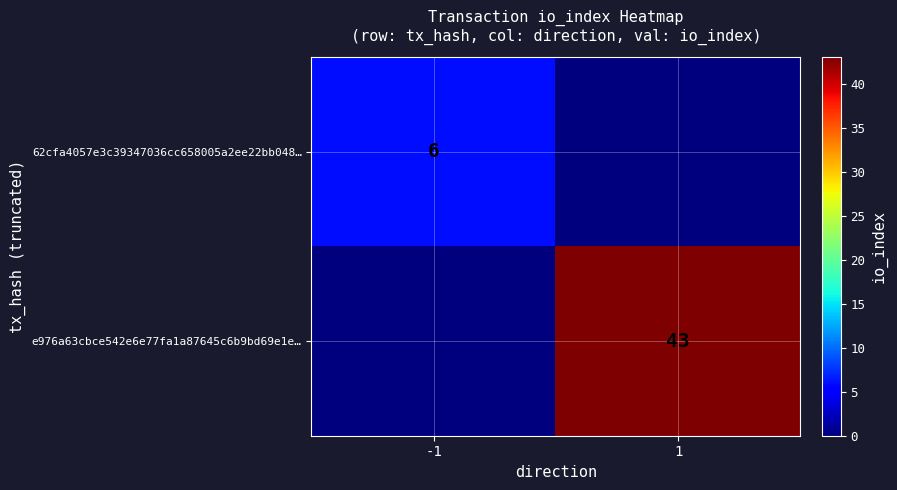

The 62cfa4057e3c39347036cc658005a2ee22bb048… series shows 6 at -1. True or false?

True